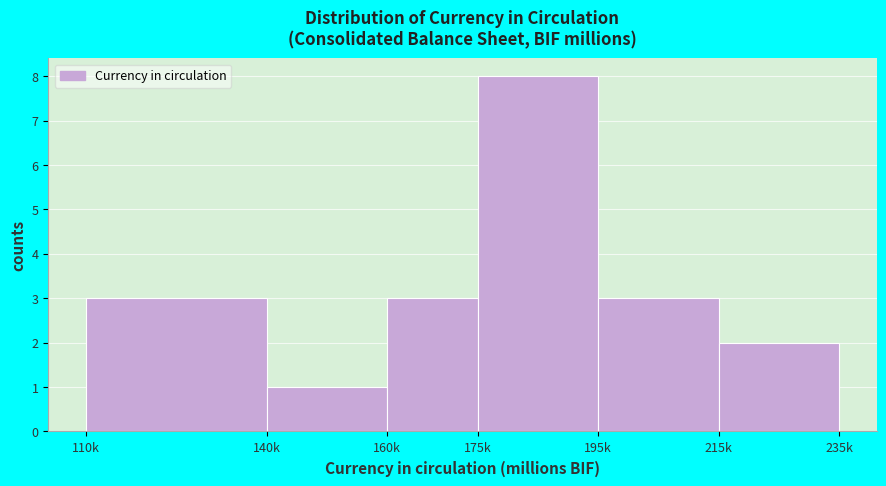

Reading left to right, list all the values displayed in this chart.

110k=3	140k=1	160k=3	175k=8	195k=3	215k=2